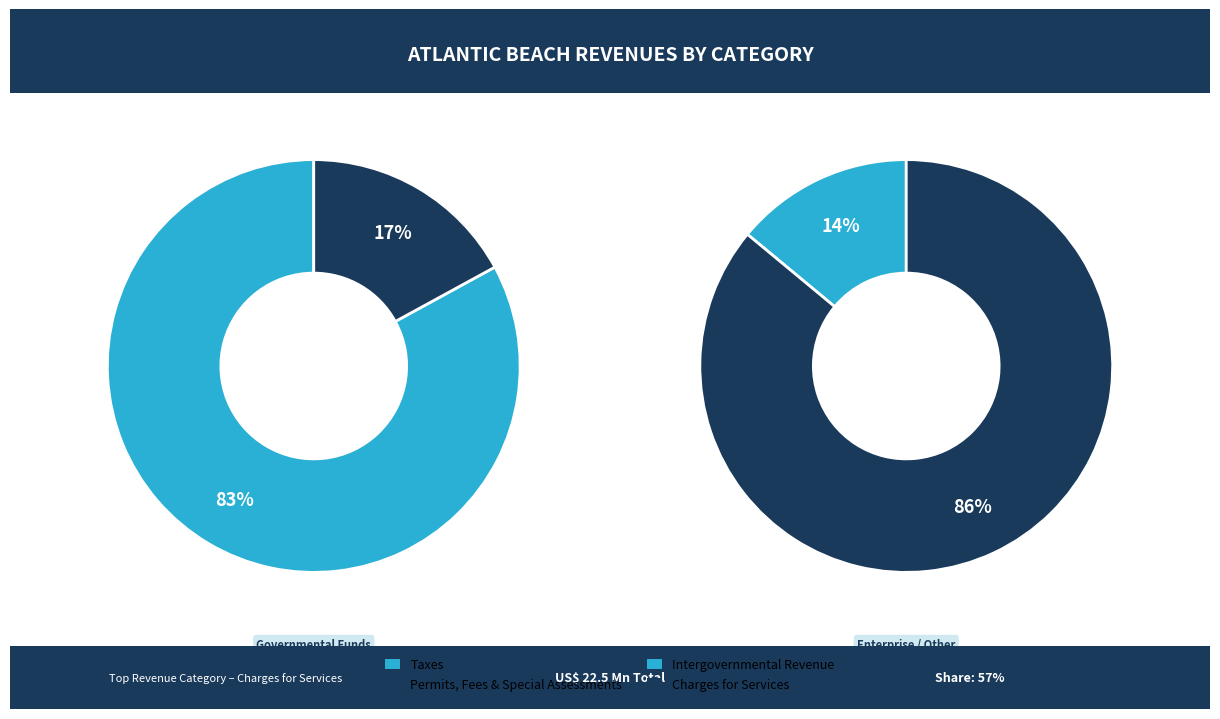

Count the number of slices in the pie.

4